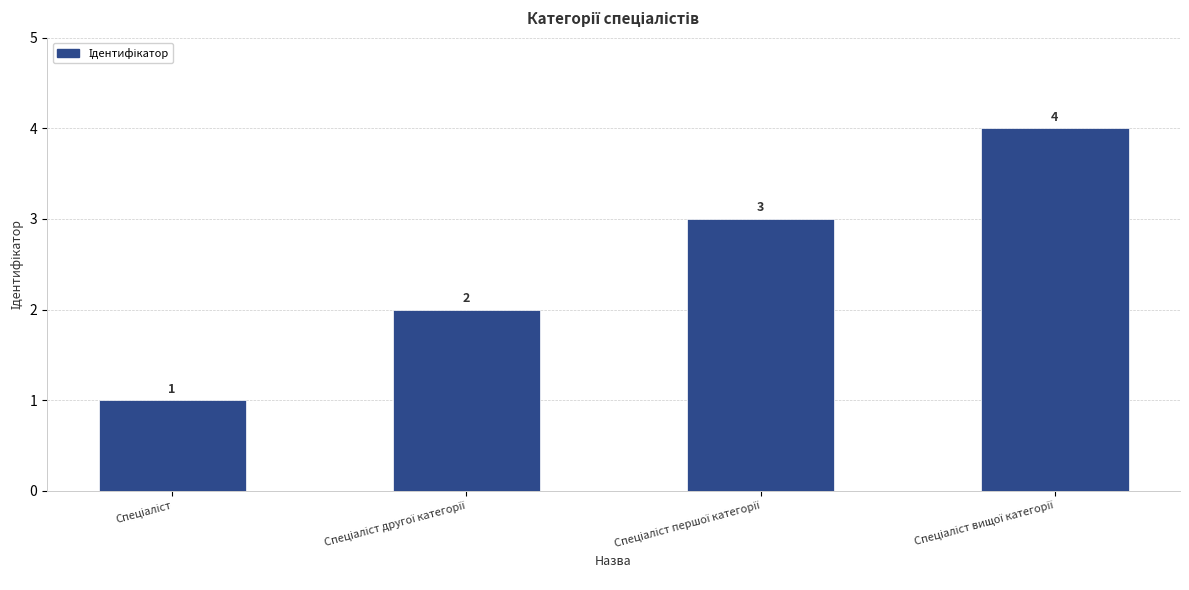

What is the maximum value shown in the chart?

4